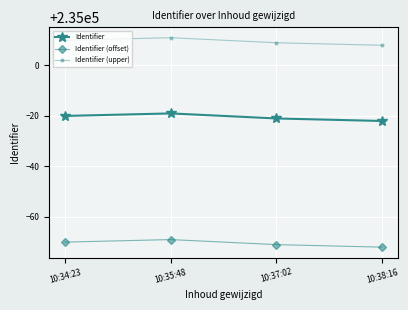

Where is Identifier (offset) nearest to the value 234929?

10:37:02